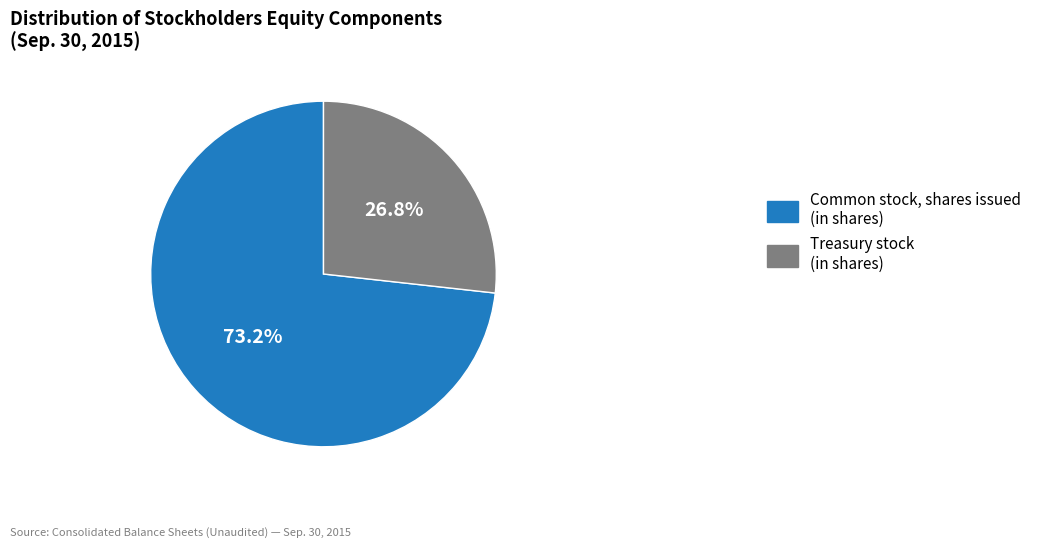

How many segments does this pie chart have?

2